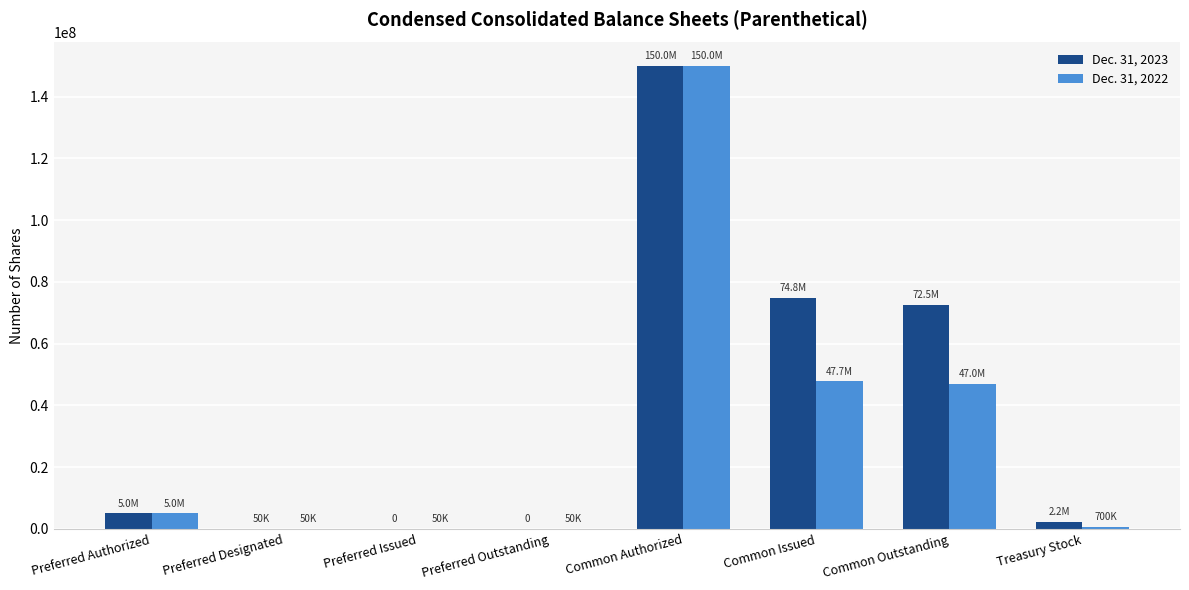

Which series changed the most between Preferred Designated and Common Outstanding?

Dec. 31, 2023